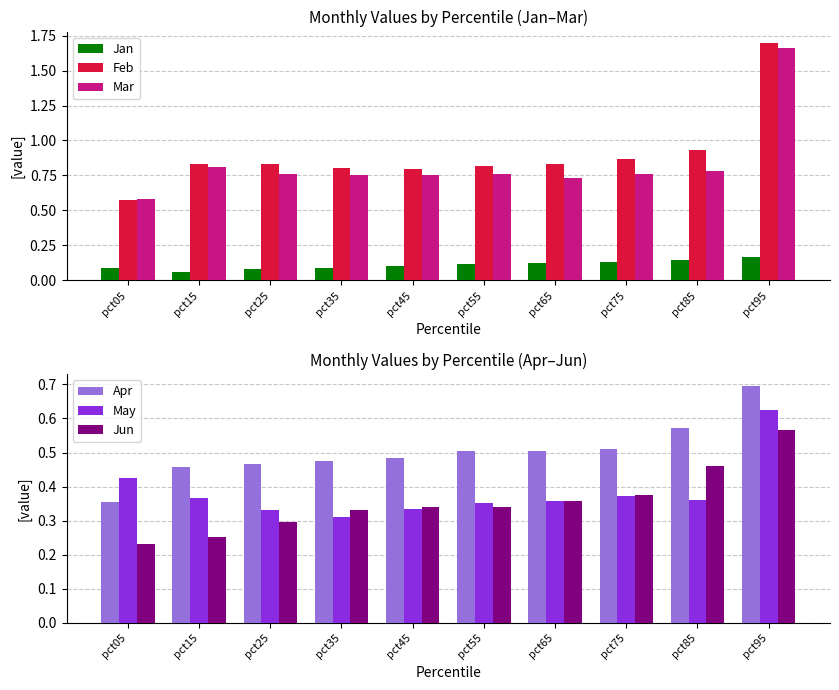

Which label corresponds to the largest value in the chart?

pct95